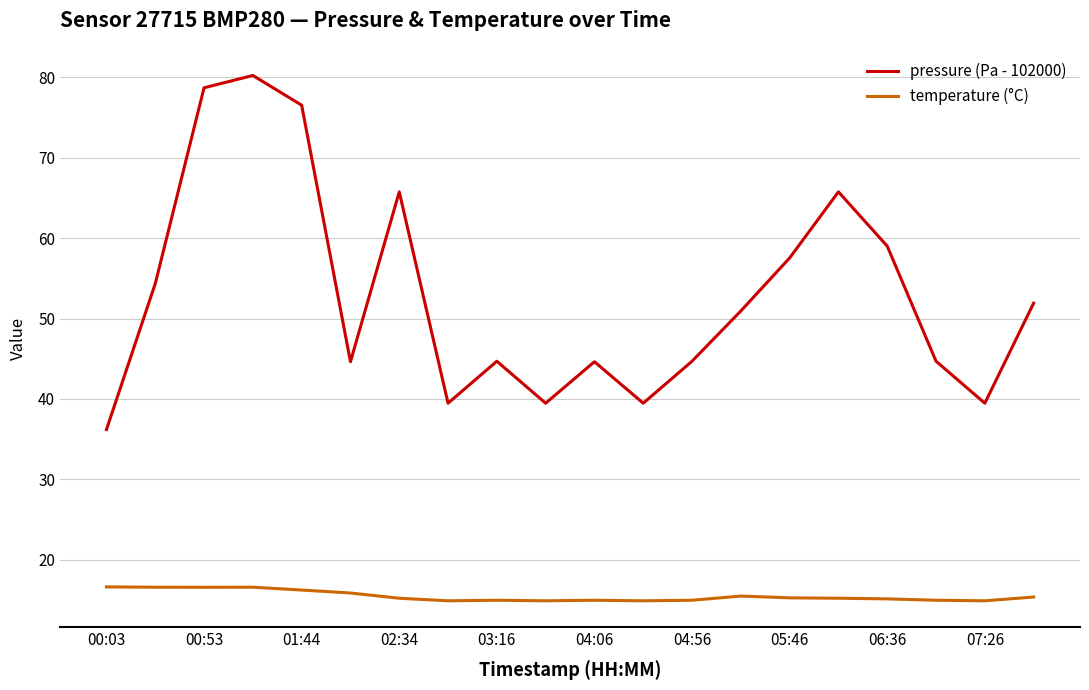

How many lines are shown in the chart?

2